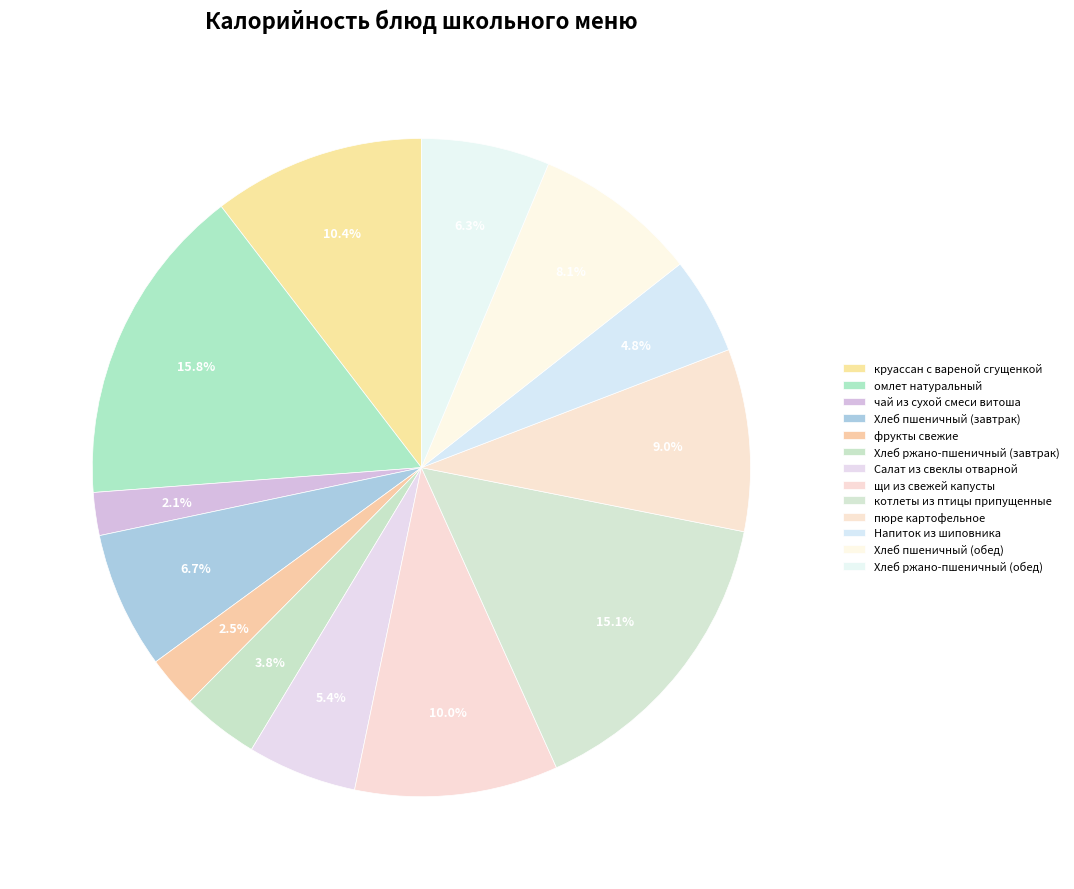

What percentage is the Хлеб ржано-пшеничный (завтрак) slice, to the nearest percent?

4%